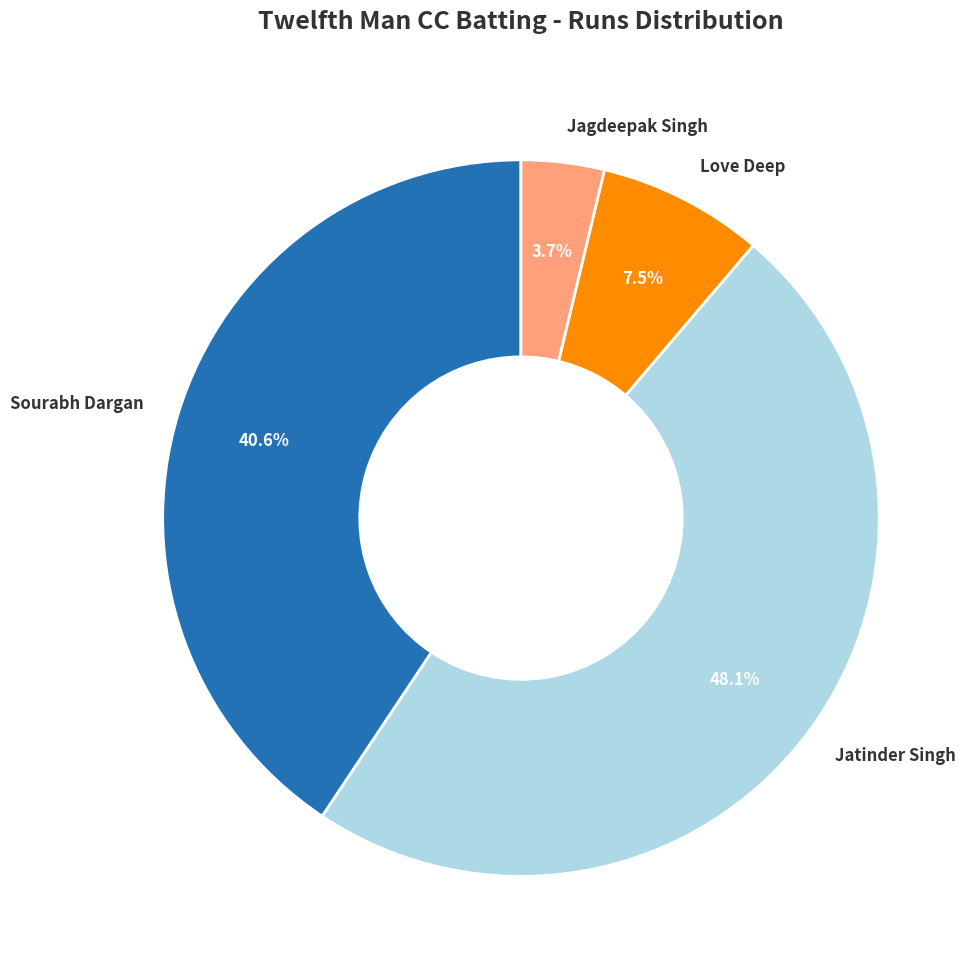

How many slices are in this pie chart?

4